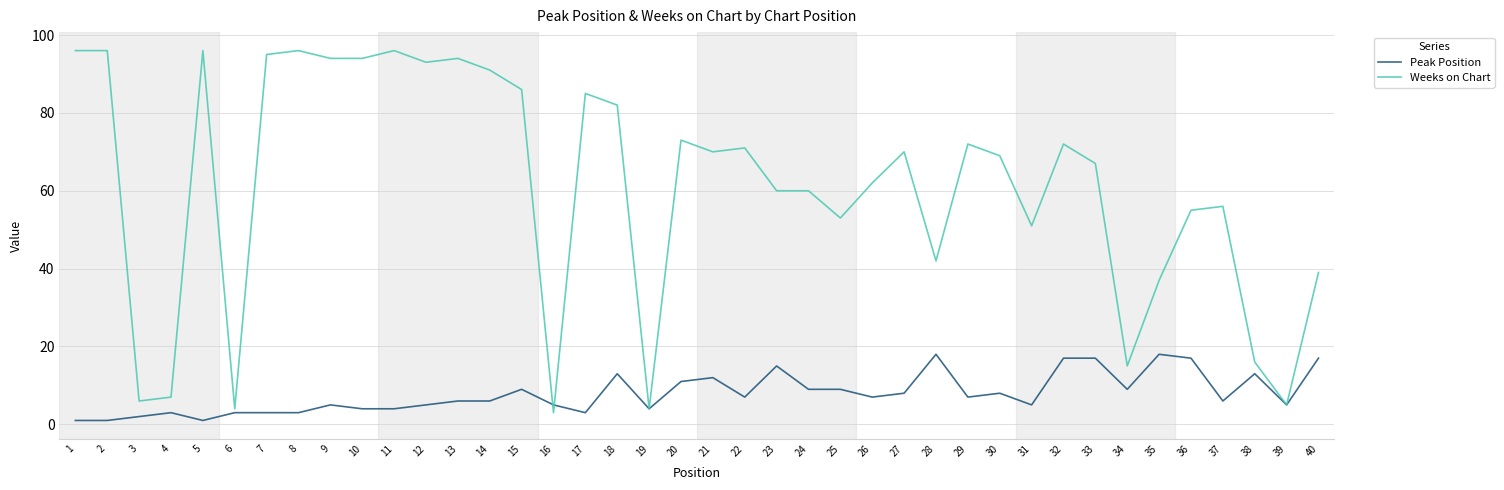

The value of Weeks on Chart at 23 is 31. True or false?

False